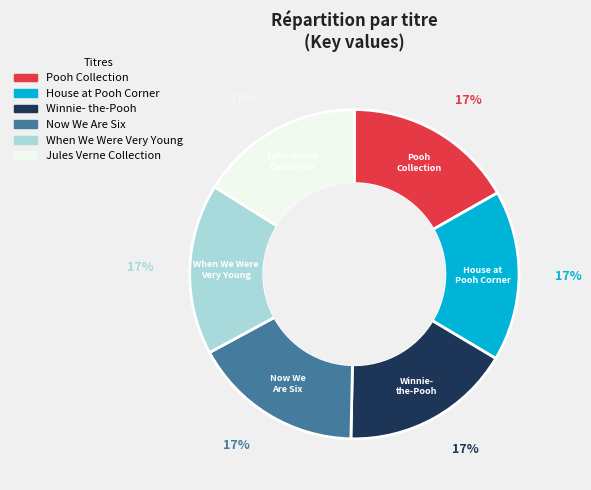

To the nearest percent, what is the difference between the largest and smallest slice percentages?

1%